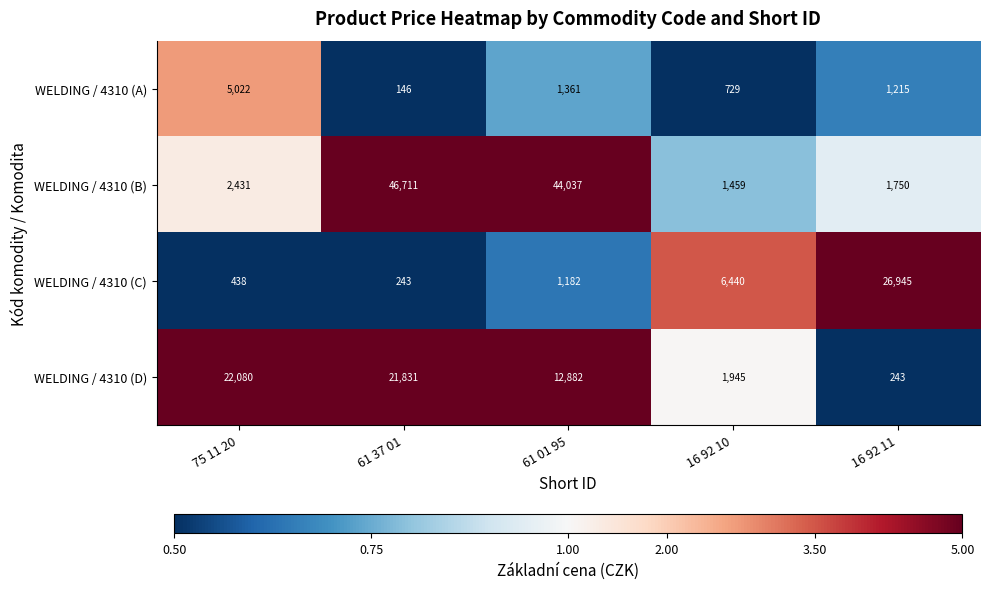

Which series has the largest total across all categories?

WELDING / 4310 (B)